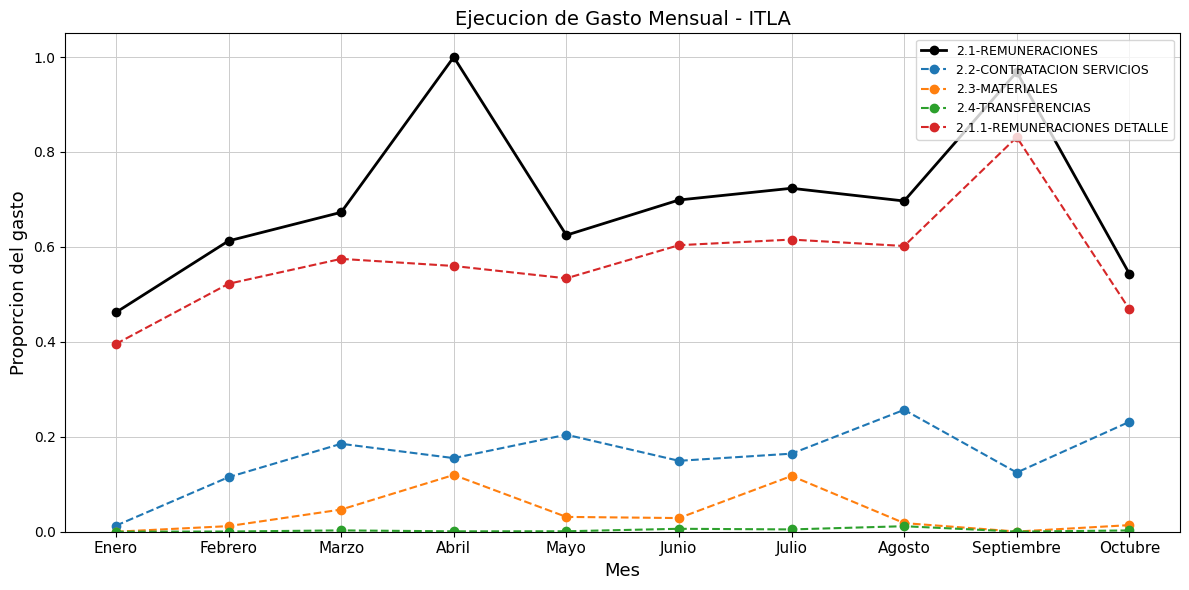

Which series changed the most between Abril and Mayo?

2.1-REMUNERACIONES